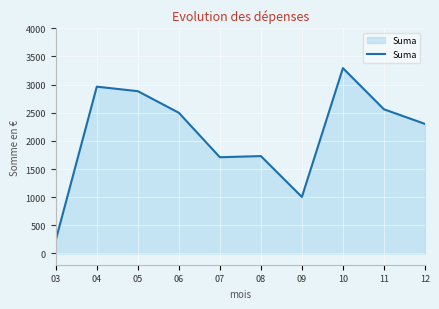

What is the approximate value at 04?

2963.0